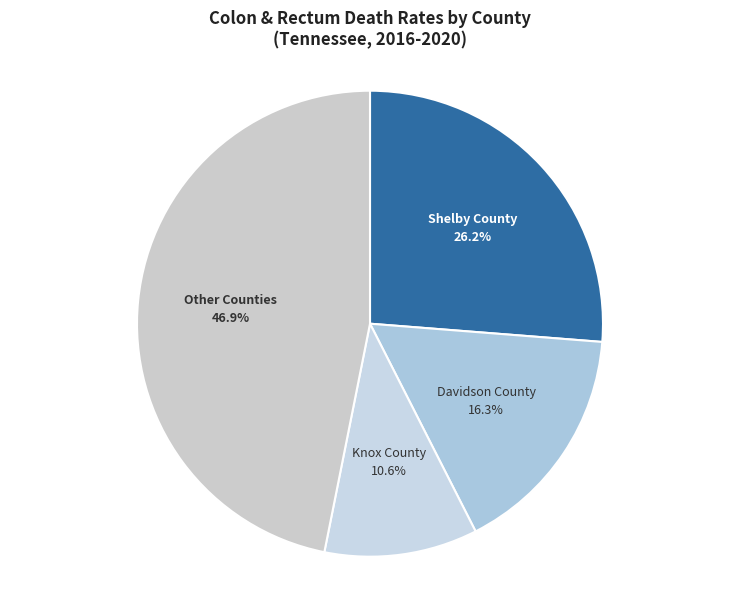

Is Davidson County the majority of the pie?

No